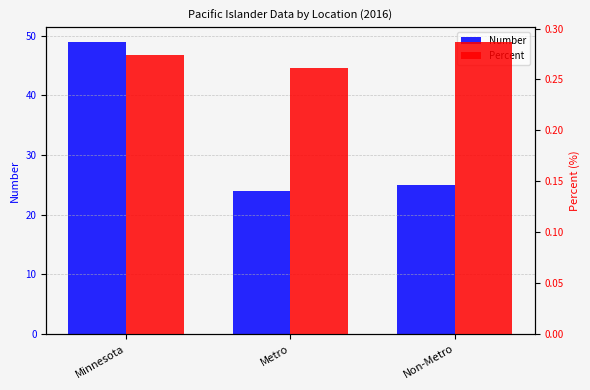

Between Non-Metro and Minnesota, which is larger?

Minnesota